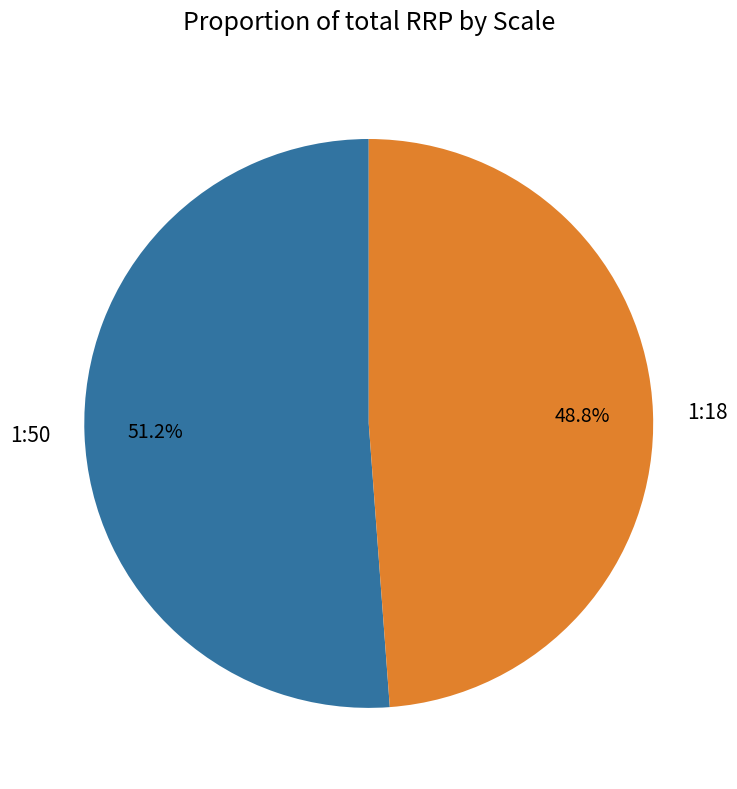

How many segments does this pie chart have?

2